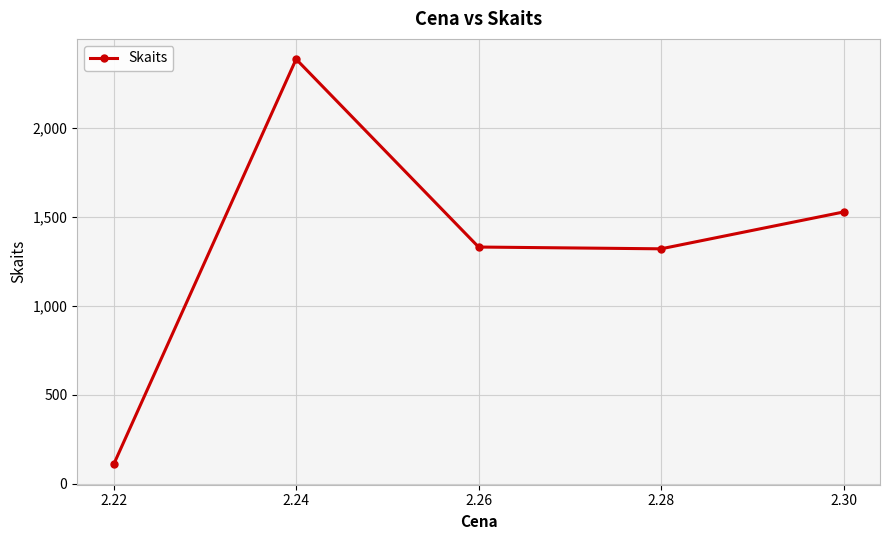

What is the difference between the values at 2.30 and 2.28?

207